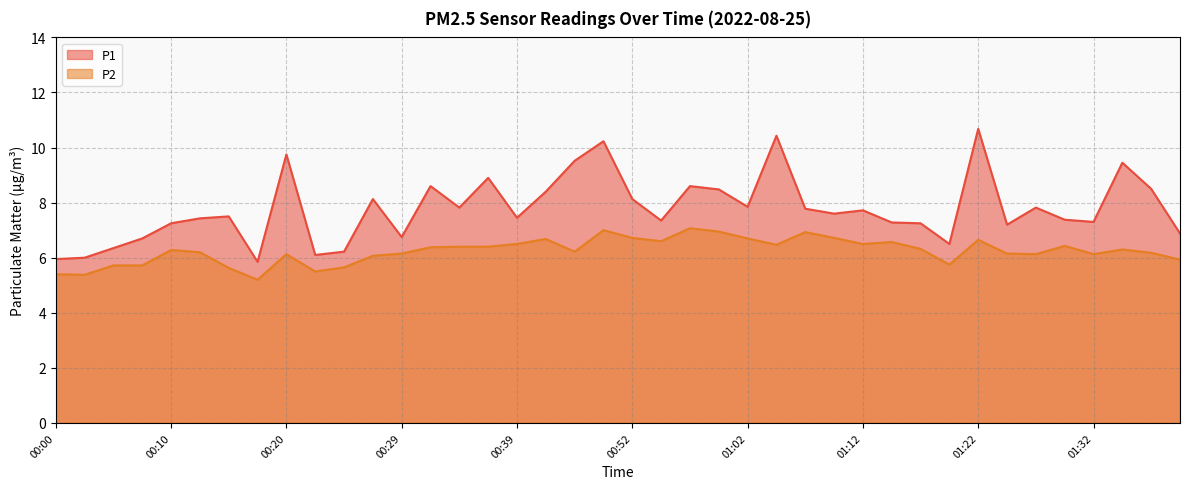

Where does the P2 series first go above 6?

00:10